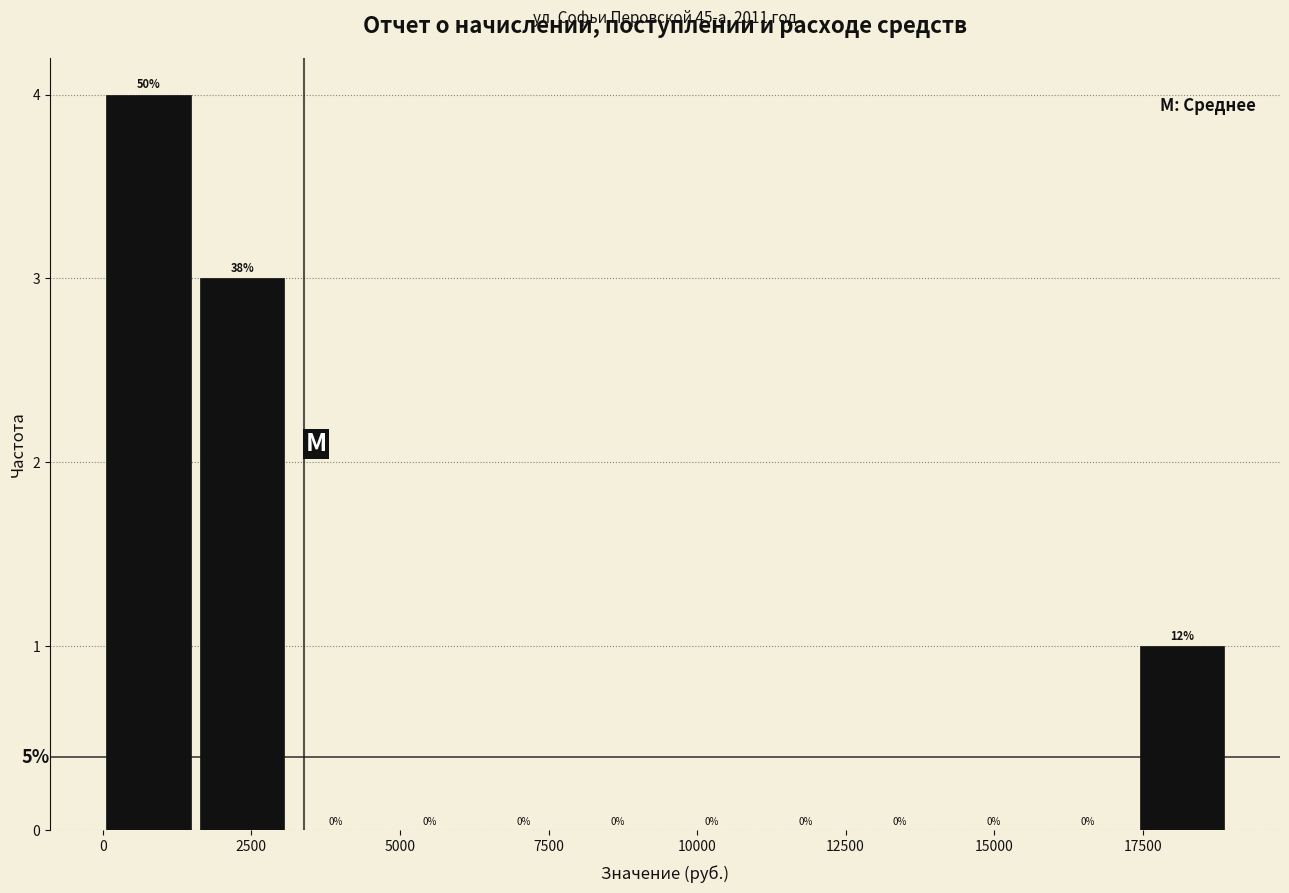

Around what value on the x-axis is the tallest bar? Give the approximate position of its centre, as read against the axis.

1000